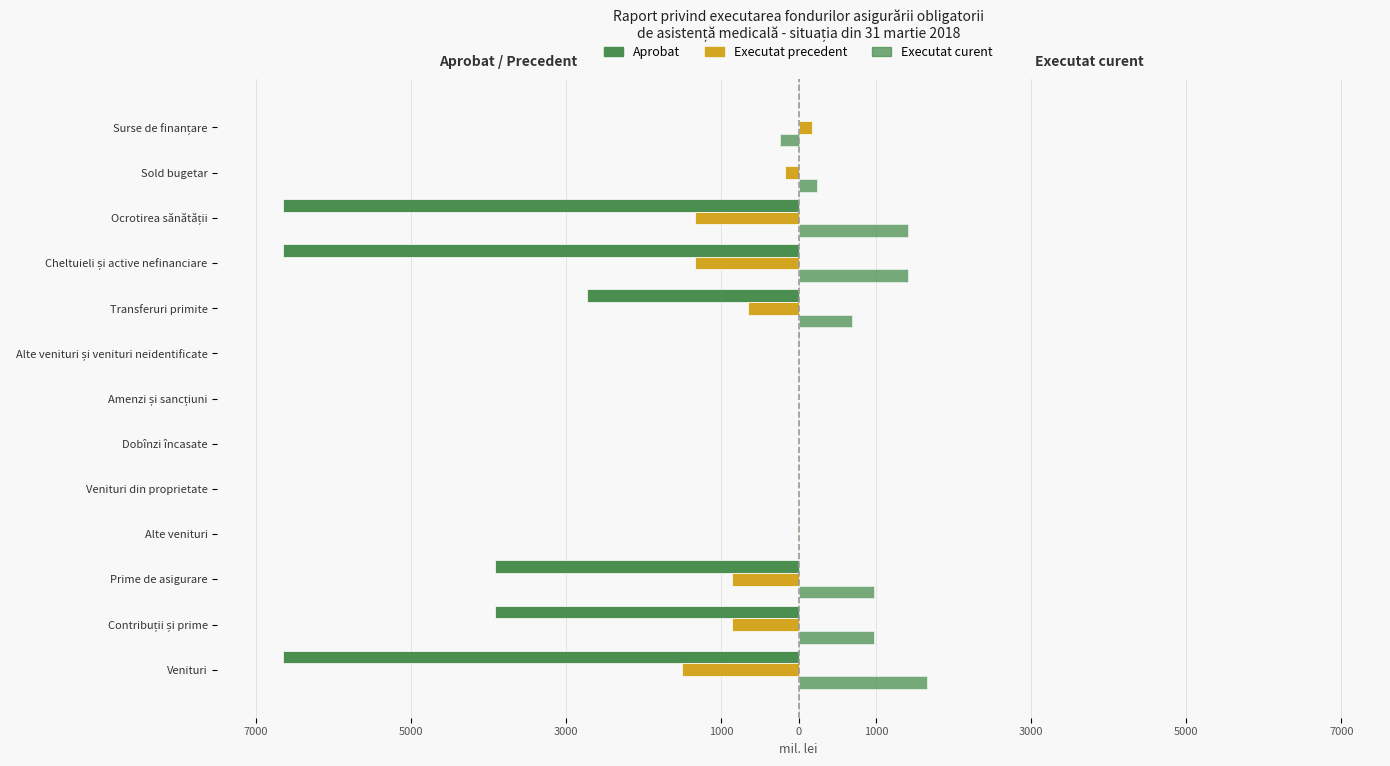

How many positive values does the Executat precedent series have?

1